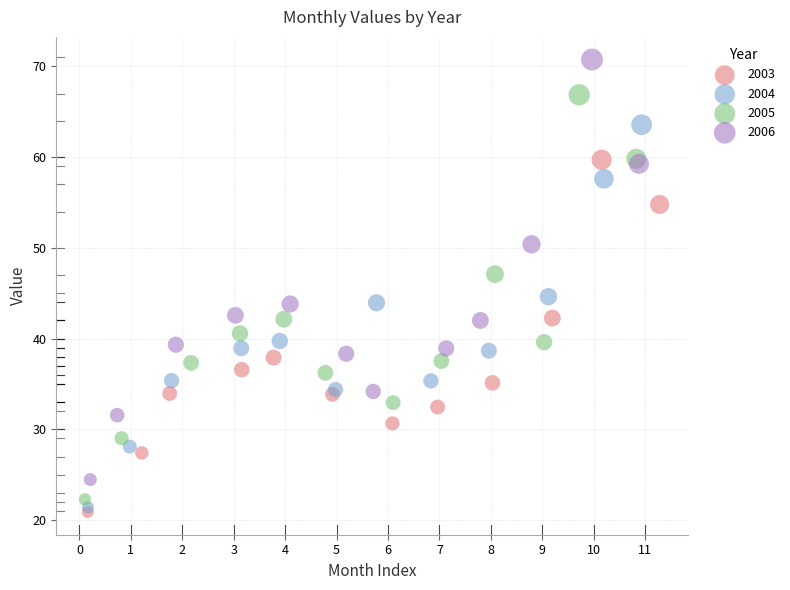

Which series has the widest spread of Y values?

2006